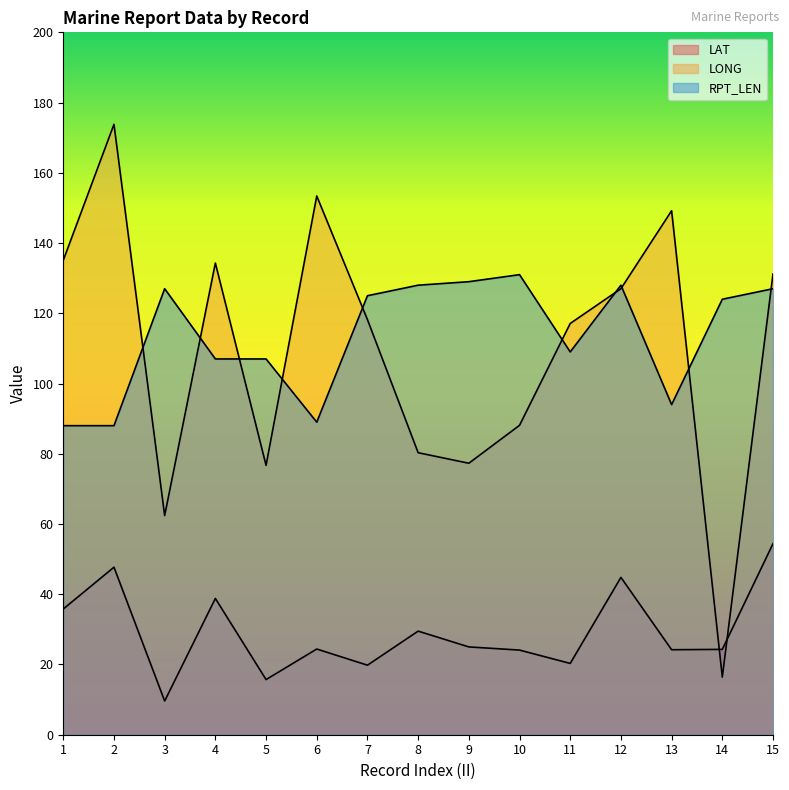

Count the number of categories in the chart.

15